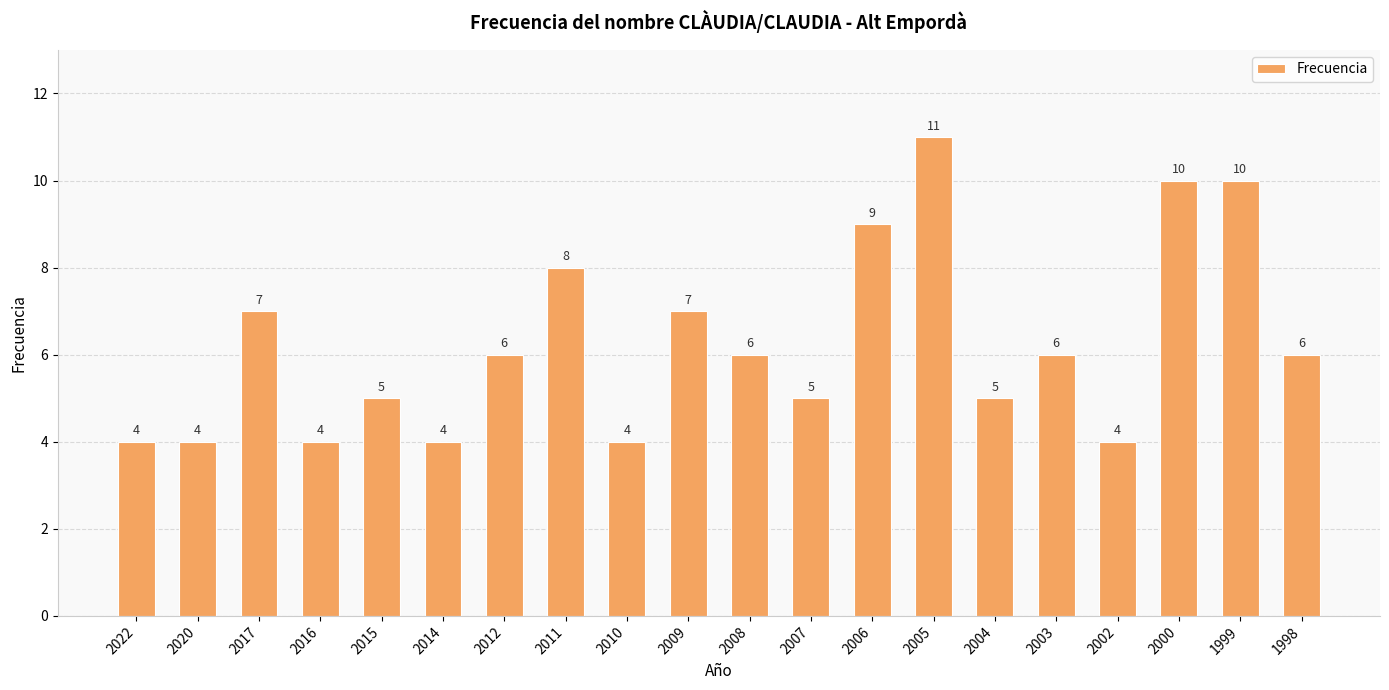

What is the difference between the values at 2004 and 2011?

3